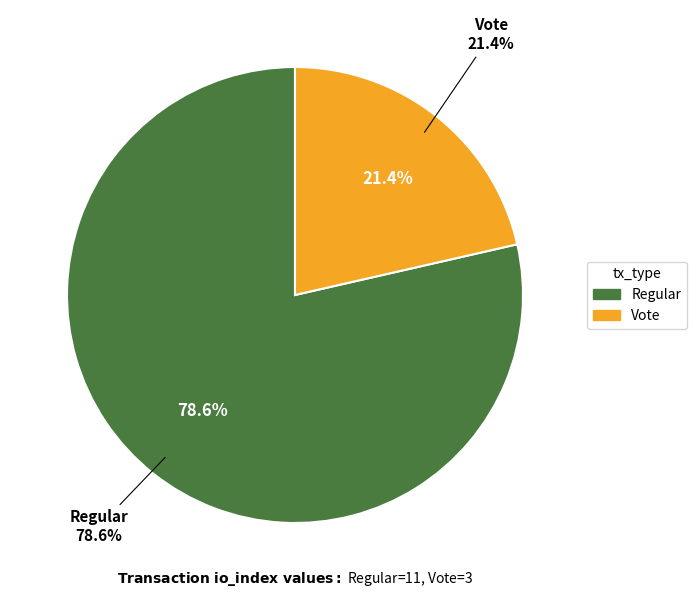

How much of the chart is everything except Regular?

21.4%